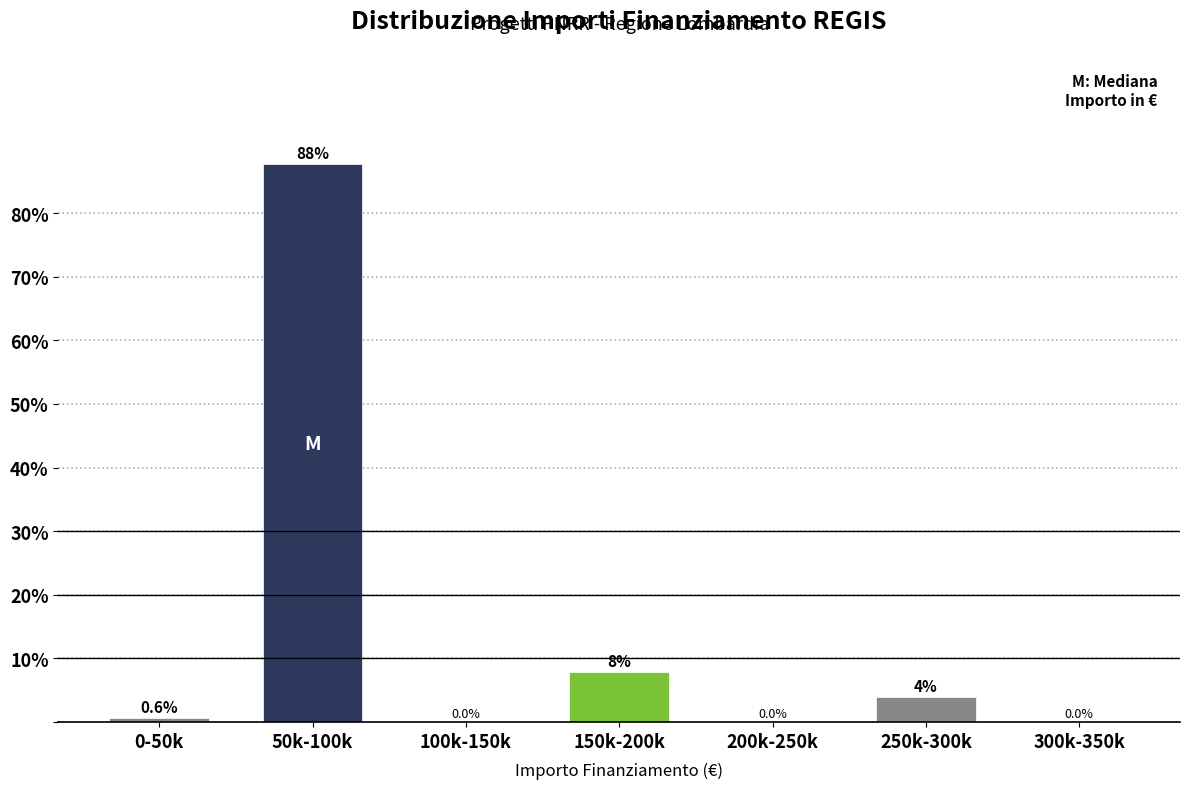

Reading right to left, transcribe all the data shown in this chart.

300k-350k=0.0	250k-300k=3.9	200k-250k=0.0	150k-200k=7.8	100k-150k=0.0	50k-100k=87.7	0-50k=0.6